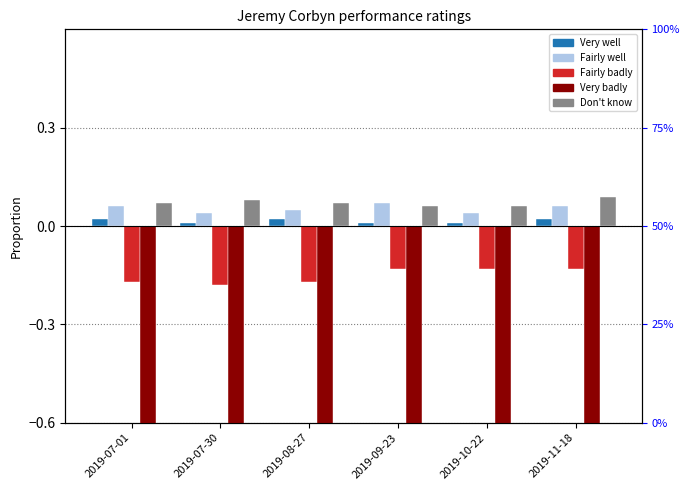

Where is Fairly badly nearest to the value 0?

2019-09-23